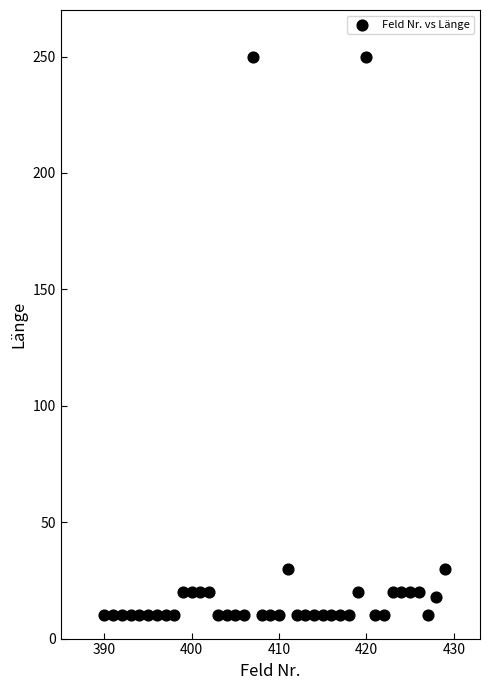

What is the range of X values (max minus min)?

39